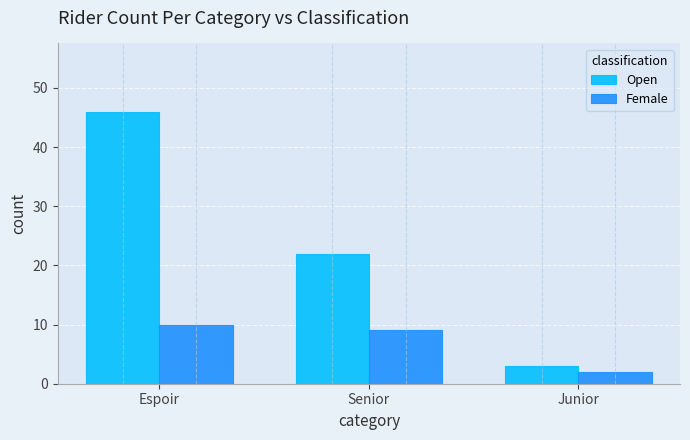

True or false: Female has a value of 12 at Senior.

False